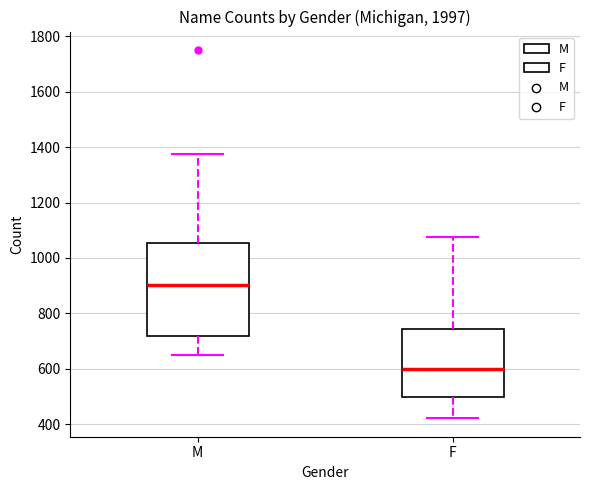

Reading left to right, read every box against the y-axis: the position of its median line, the range the box covers, and the ends of its whiskers. The values are not printed on the chart, so give them approximately, as read against the axis.

M: median 900, box 720 to 1060, whiskers 660 to 1380
F: median 600, box 500 to 740, whiskers 420 to 1080